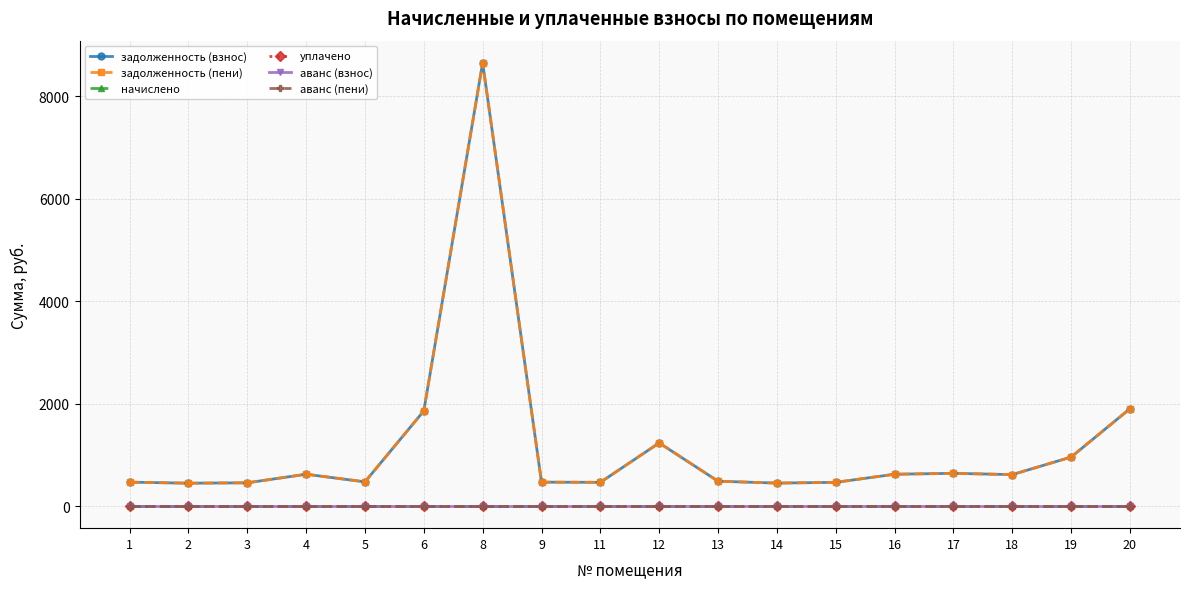

At which label does задолженность (взнос) first exceed 612?

4